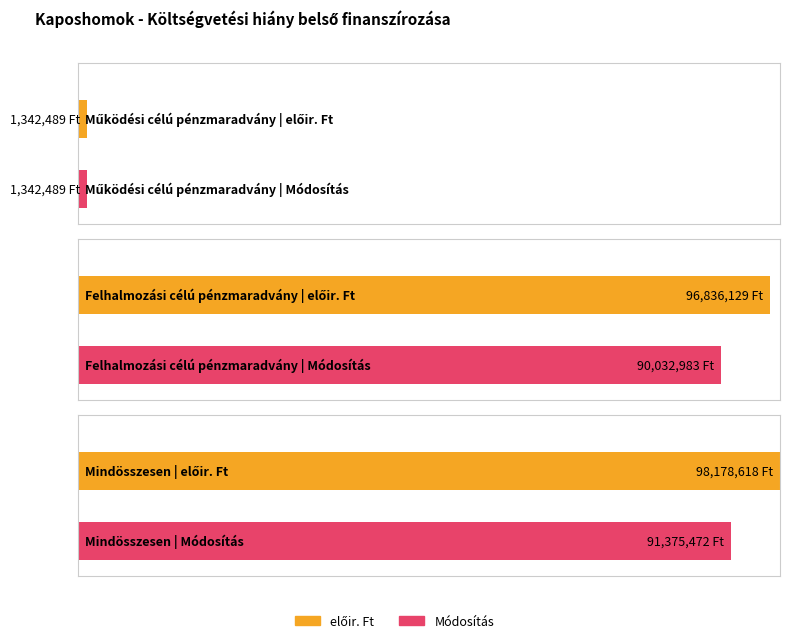

How many values in the előir. Ft series exceed 96836129?

1